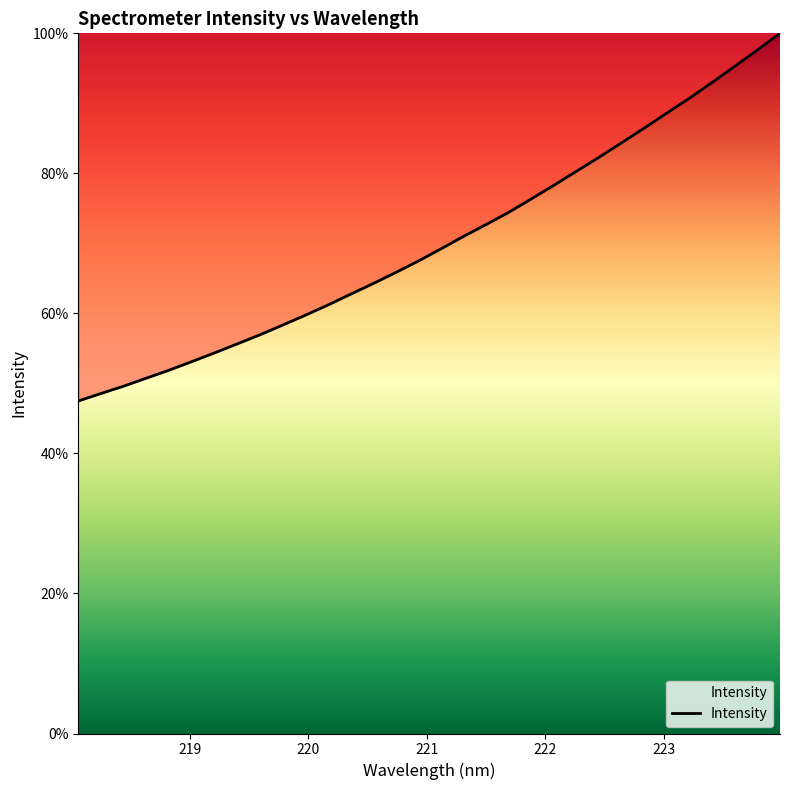

What is the greatest value displayed?

100.0